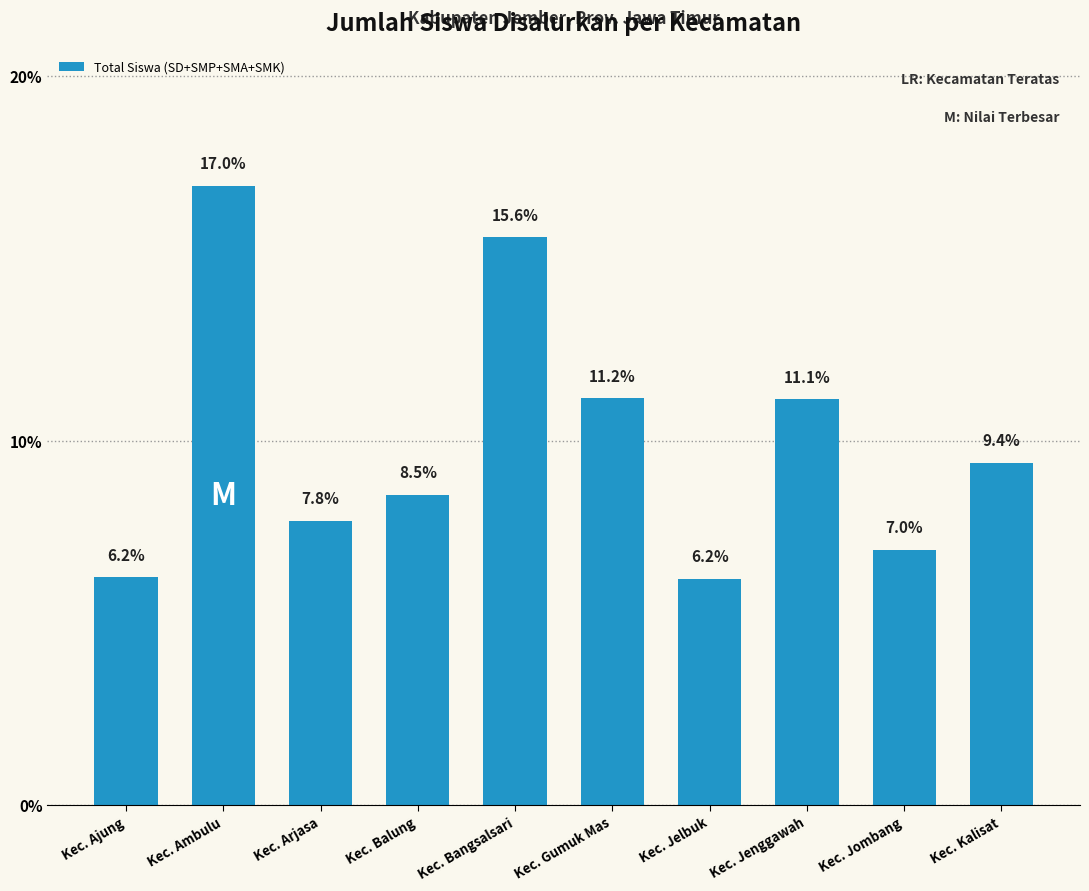

What is the ratio of the value at Kec. Balung to the value at Kec. Bangsalsari?

0.5